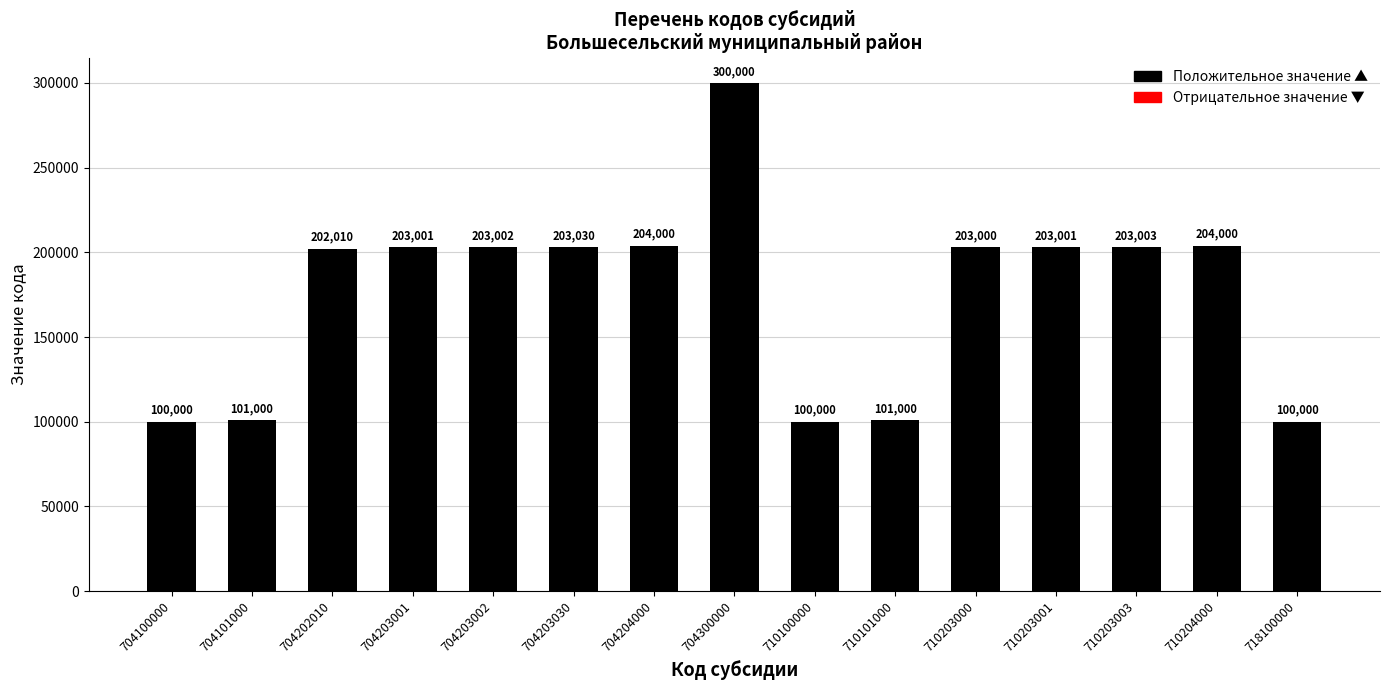

What value does the data have at 710203001?

203001